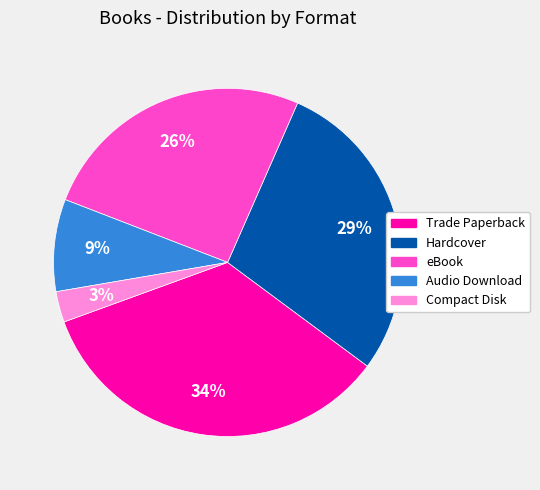

Rank the categories by value from highest to lowest.

Trade Paperback, Hardcover, eBook, Audio Download, Compact Disk